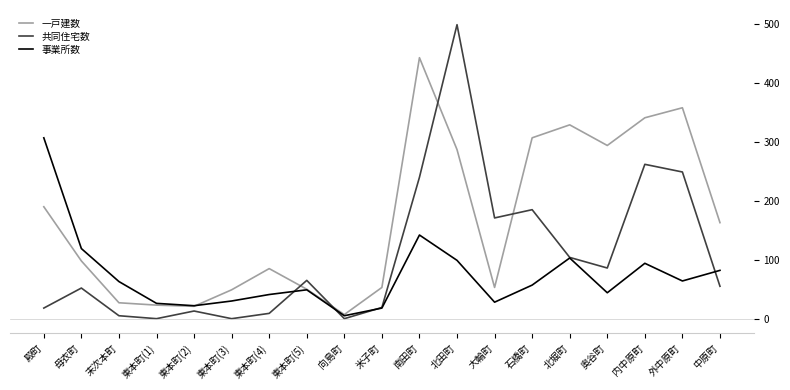

Rank the series by their maximum value, from highest to lowest.

共同住宅数, 一戸建数, 事業所数